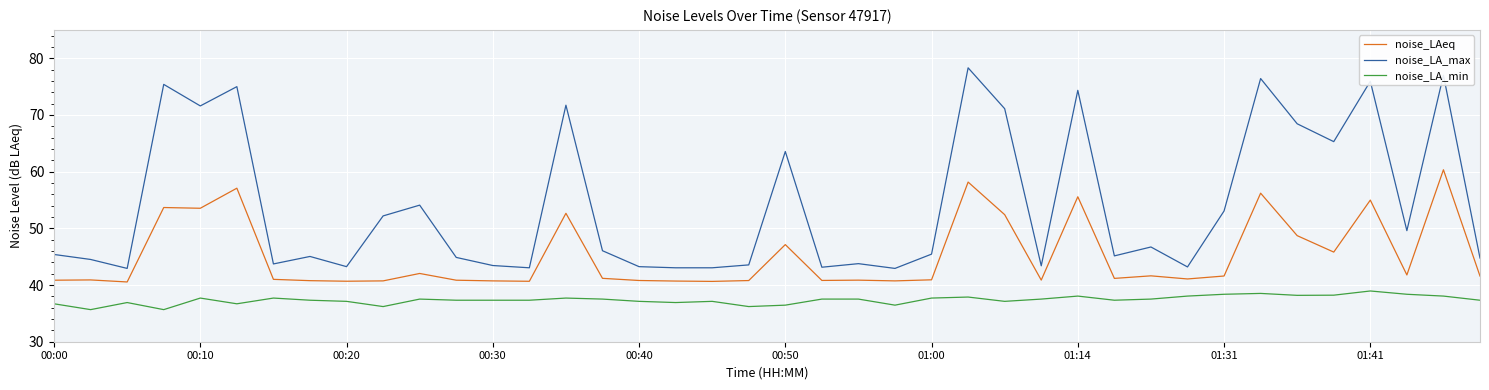

True or false: noise_LA_min and noise_LAeq cross at least once.

False